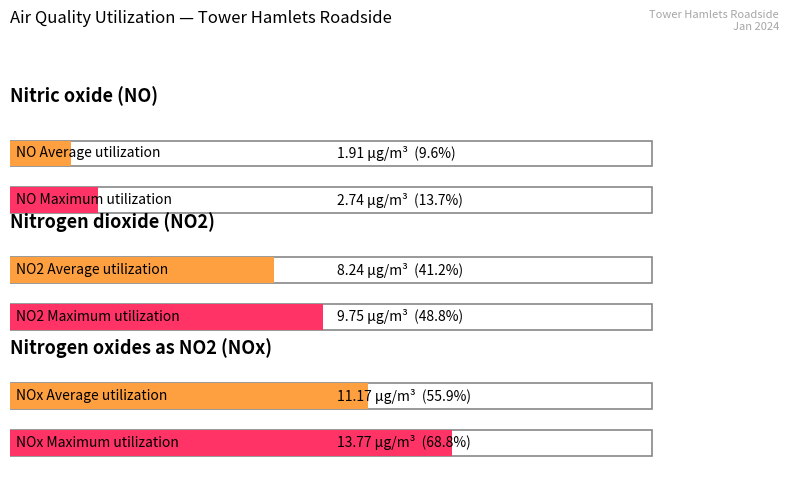

True or false: Nitrogen dioxide has a value of 2.5 at 02:00.

False